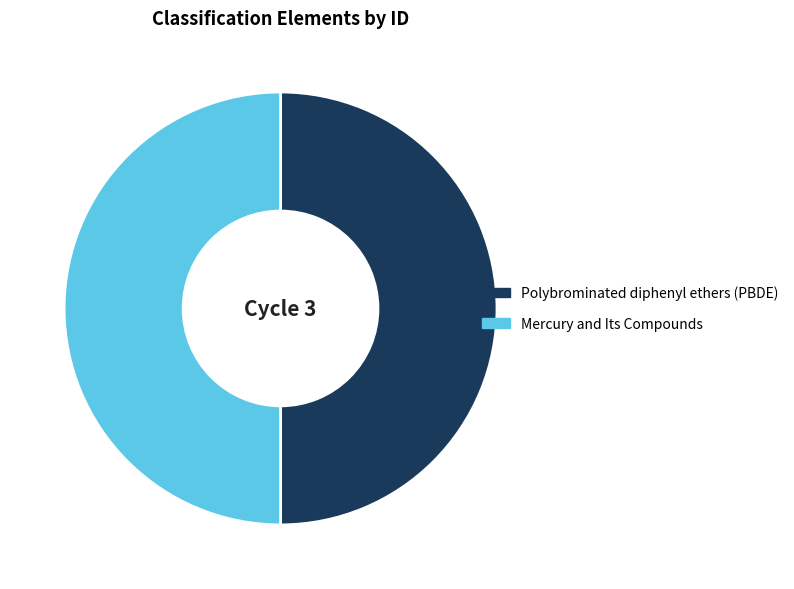

Combined, do Mercury and Its Compounds and Polybrominated diphenyl ethers (PBDE) account for over 50%?

Yes